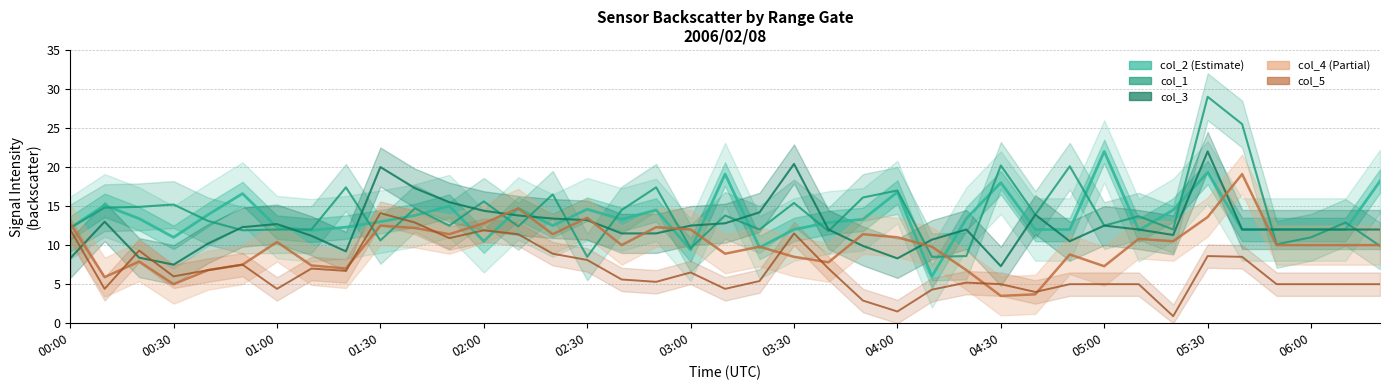

The col_2 series shows 4.4 at 01:30. True or false?

False